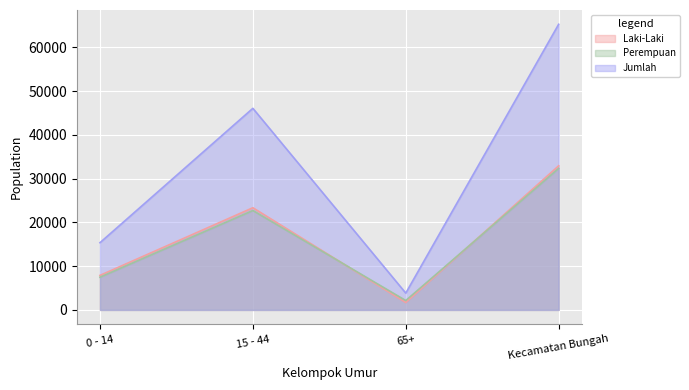

What is the average value of the Jumlah series?

32649